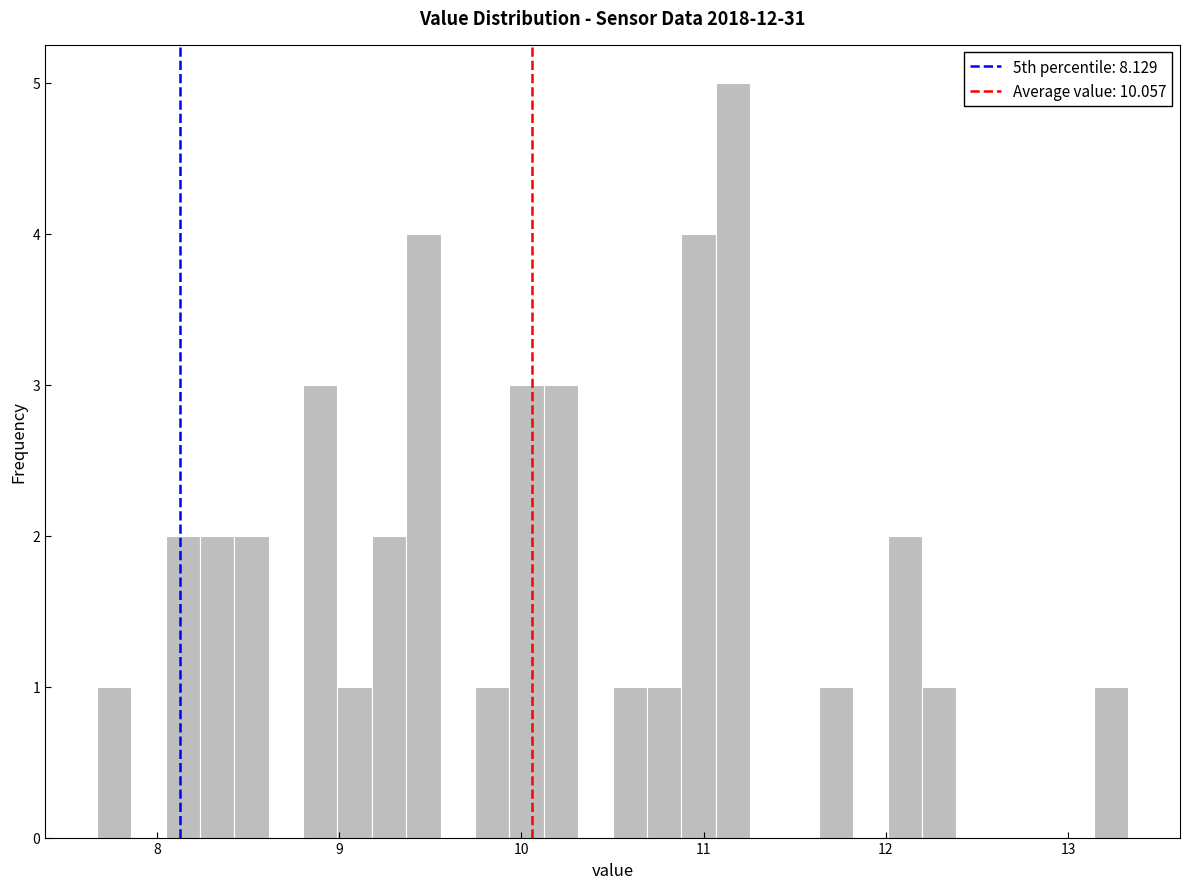

Read against the x-axis, roughly where is the centre of the tallest bar?

11.2